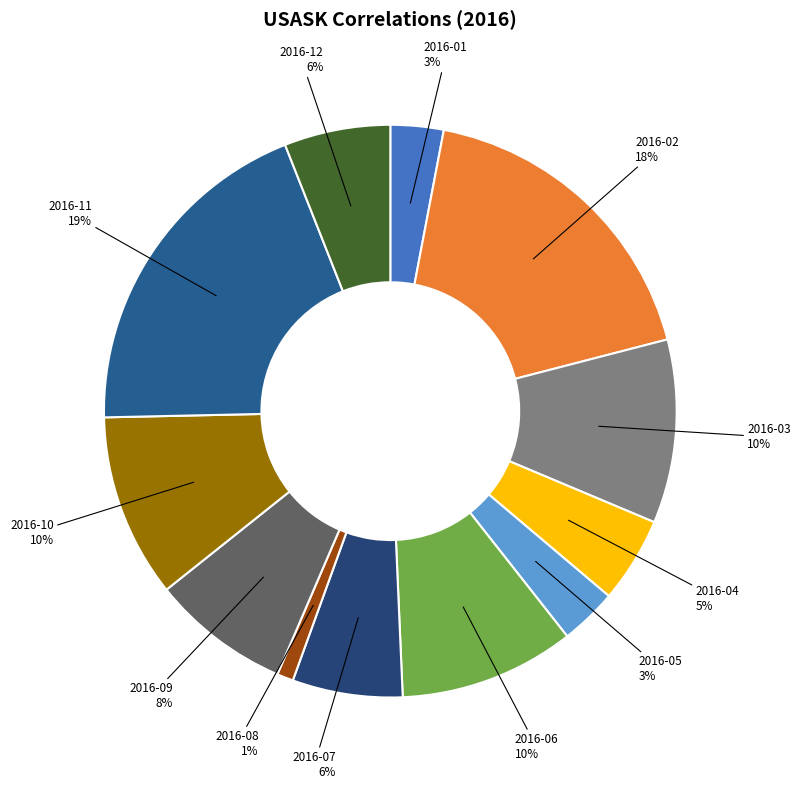

Count the number of slices in the pie.

12